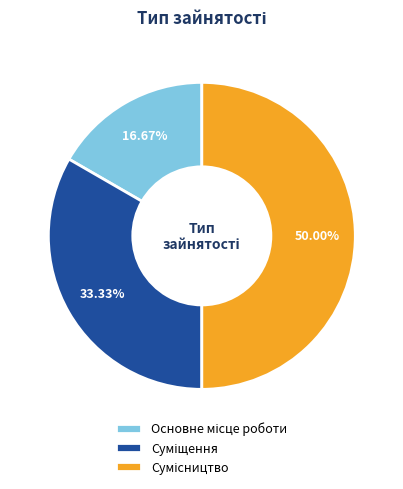

How many segments does this pie chart have?

3